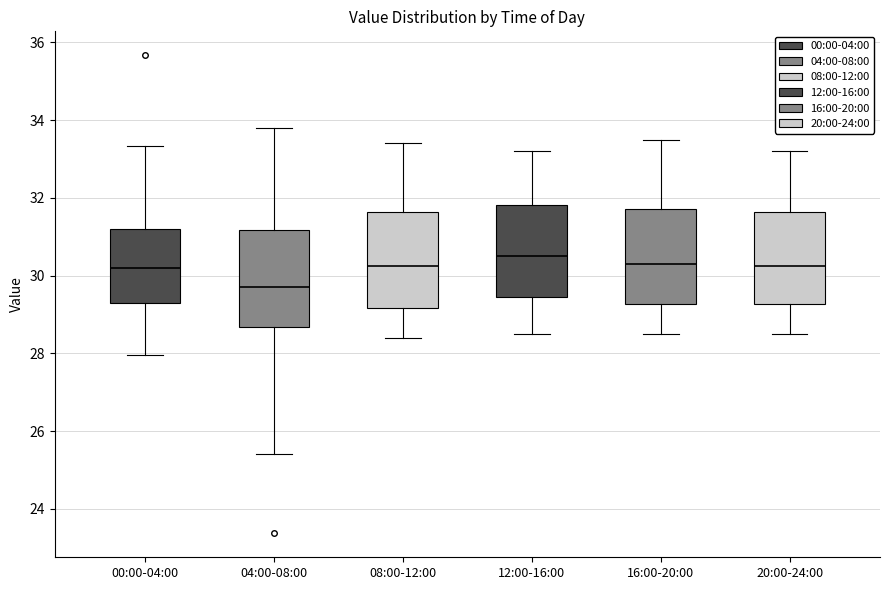

Which box has the lowest median line?

04:00-08:00